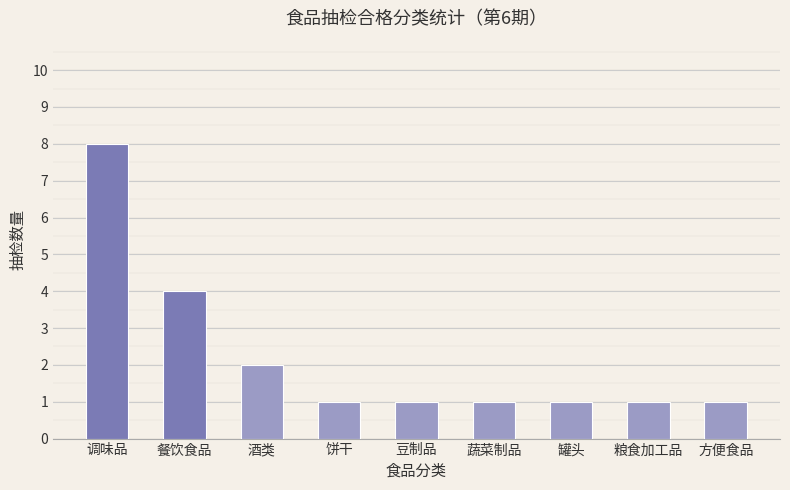

What is the sum of all values?

20